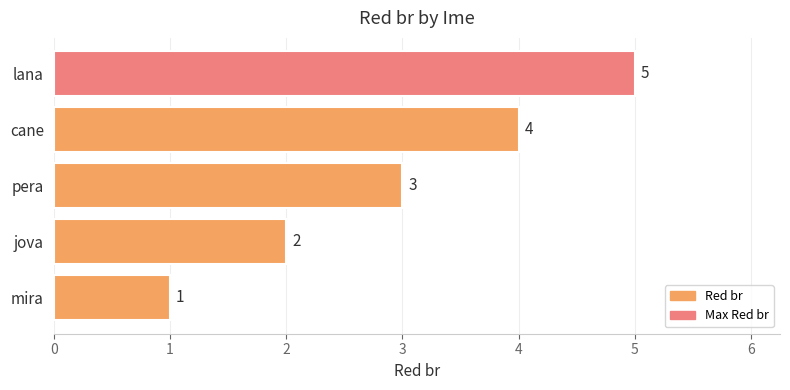

What is the difference between the second highest and minimum values?

3